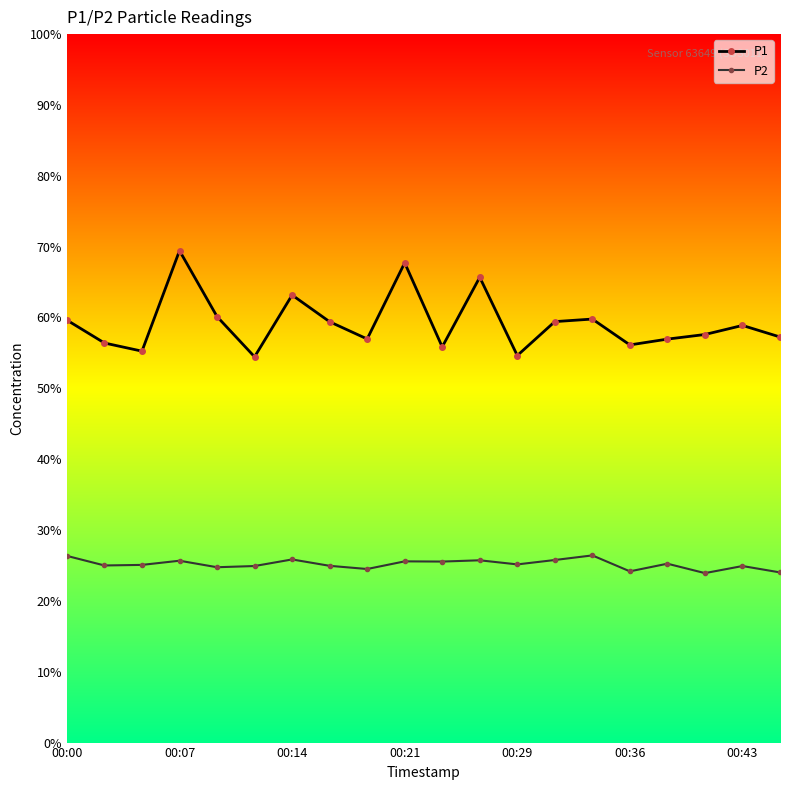

True or false: P1 and P2 intersect in this chart.

False